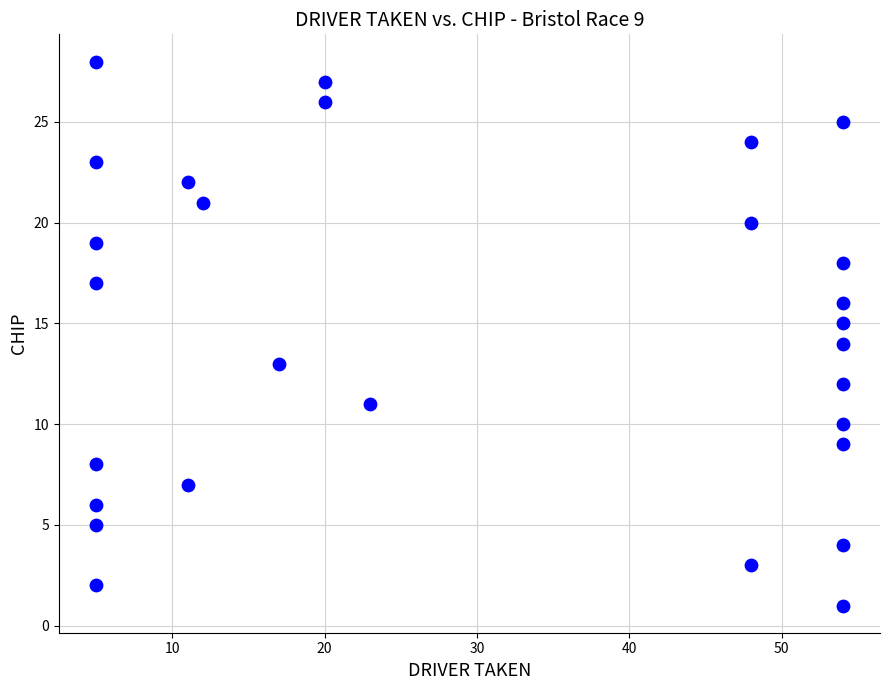

What is the range of X values (max minus min)?

49